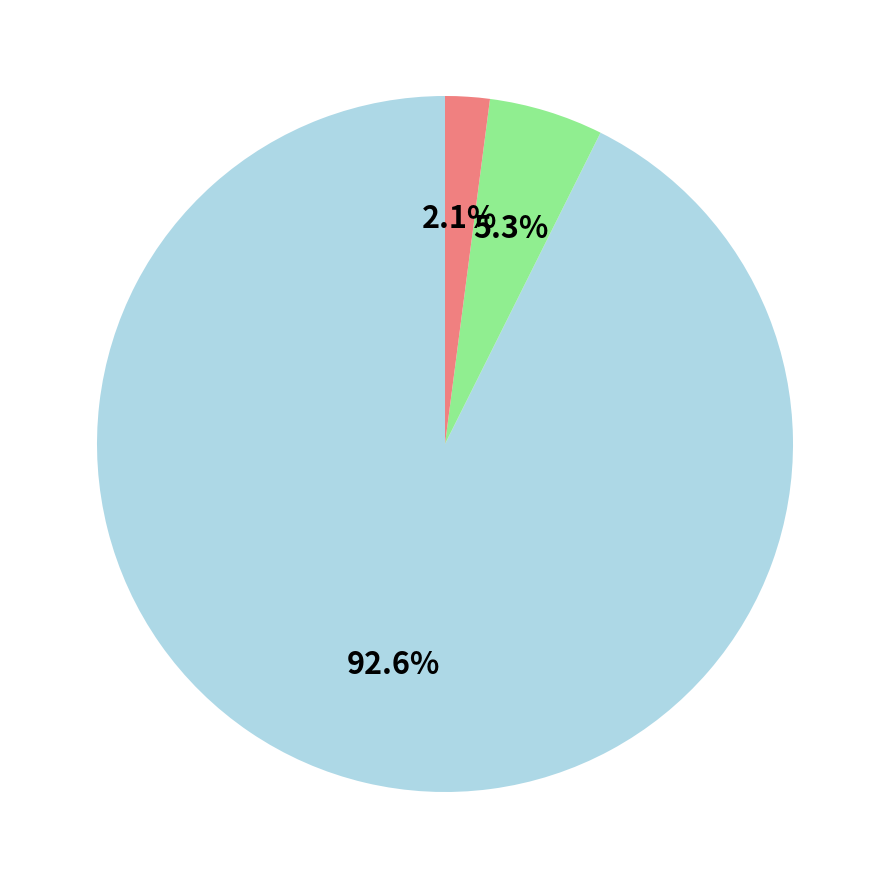

Does any single category account for the majority?

Yes